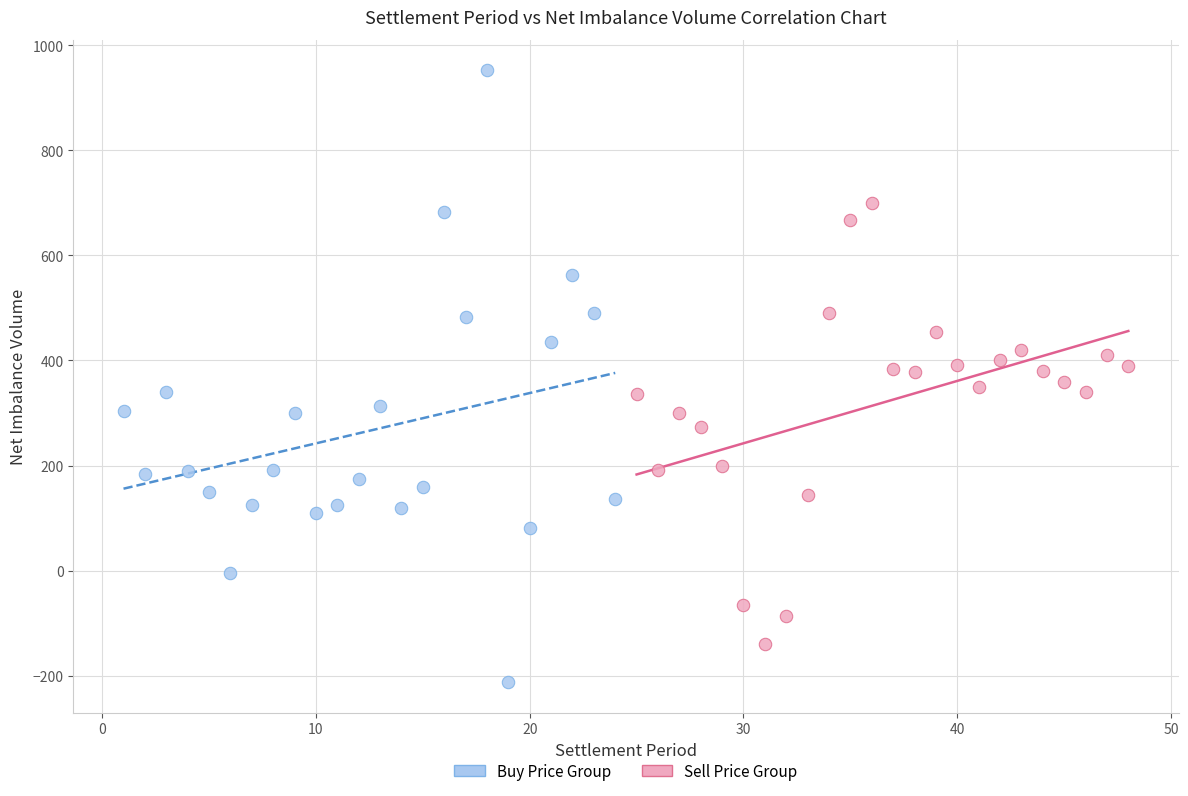

Which series contains the highest Y value?

Buy Price Group